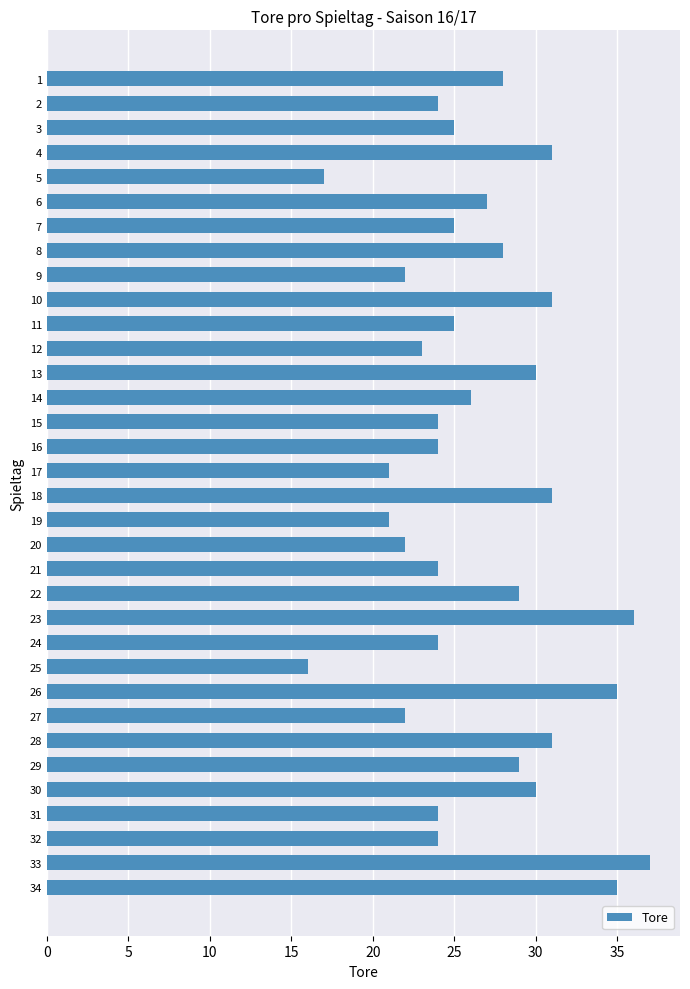

What is the difference between the maximum and minimum values?

21